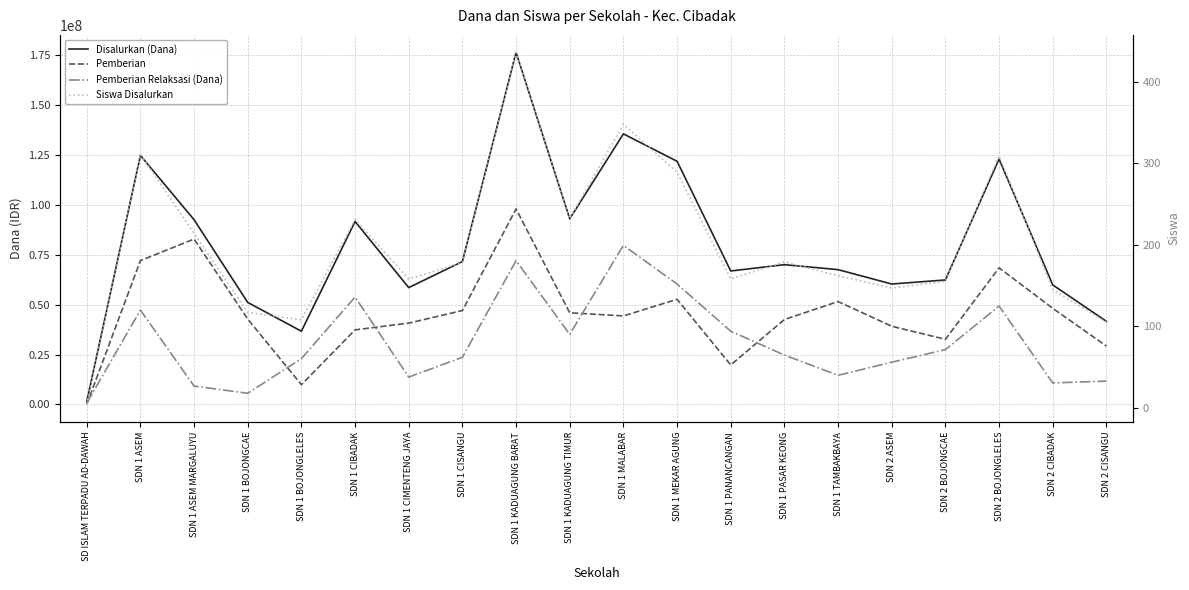

What is the total value across all series at SDN 1 ASEM?

243900311